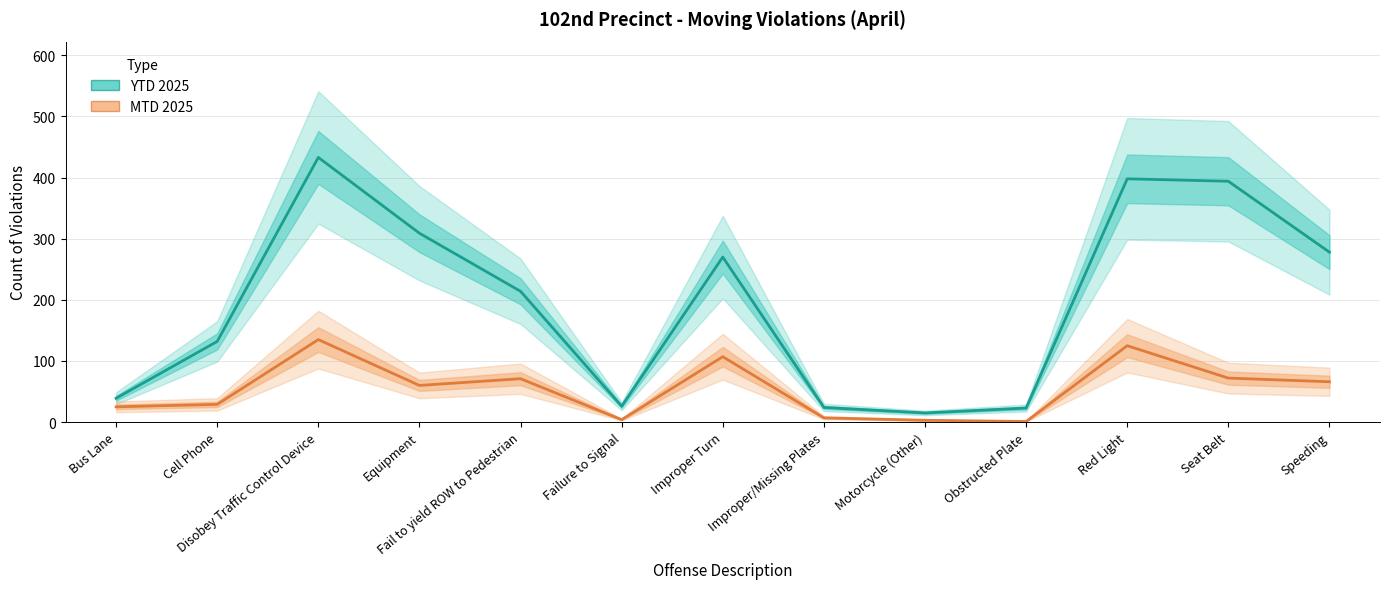

Reading left to right, extract all data points from this chart.

YTD 2025: 39	132	433	309	214	26	270	24	15	23	398	394	278
MTD 2025: 25	29	135	60	71	4	107	7	3	1	125	72	66